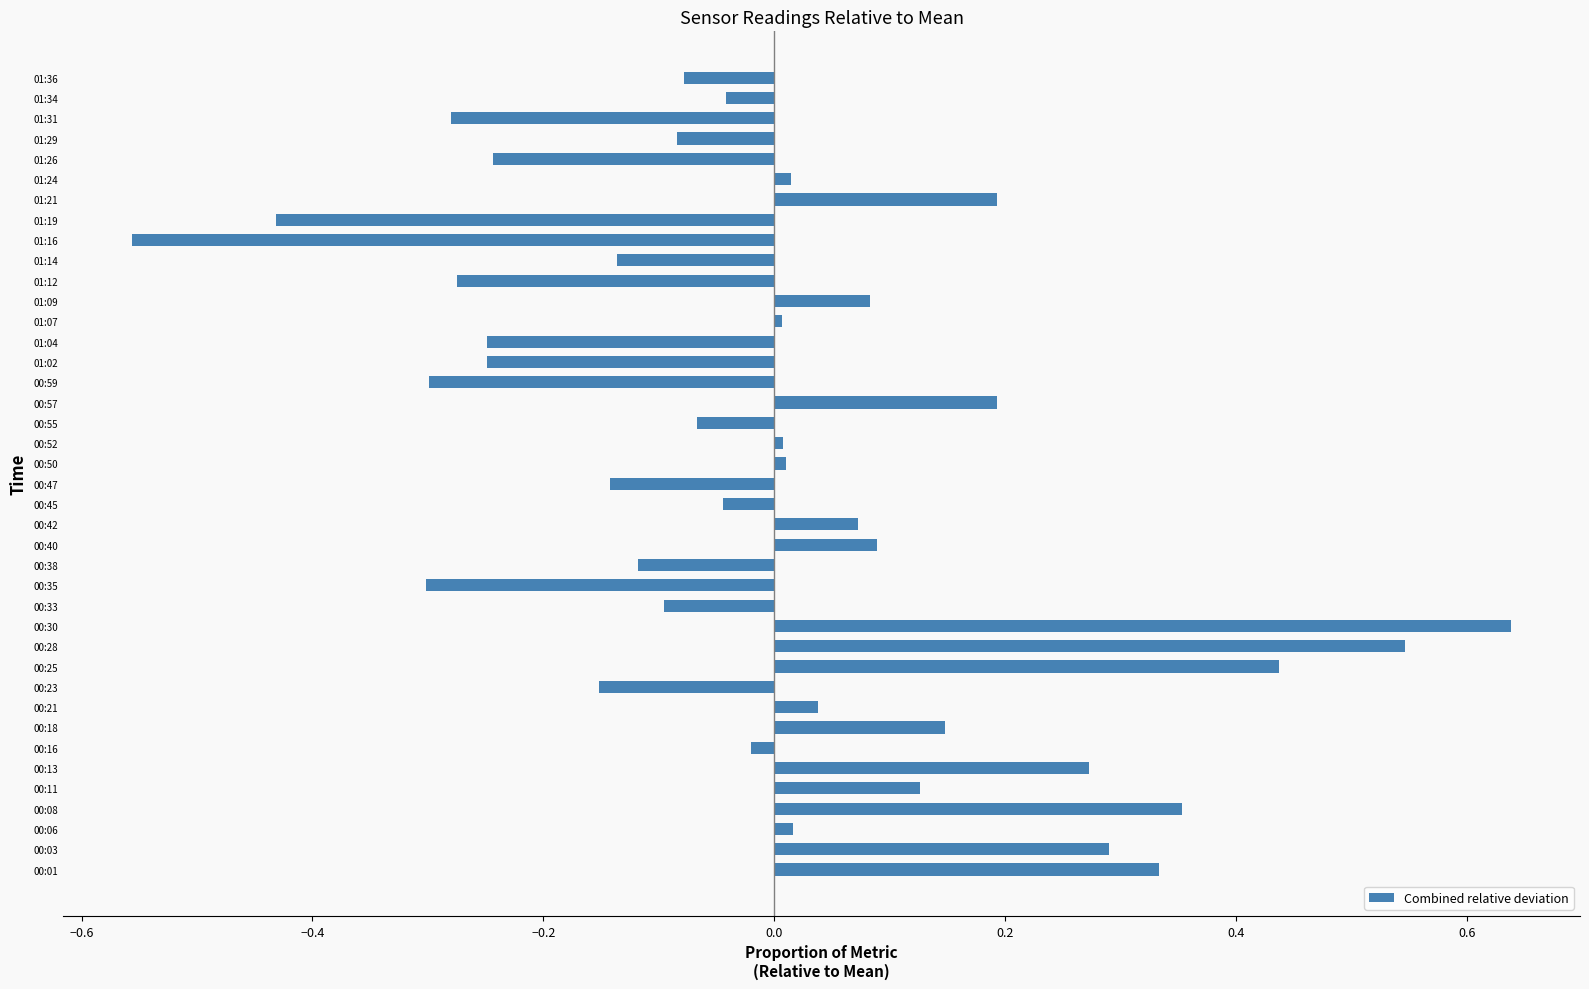

How many distinct data groups are displayed?

1